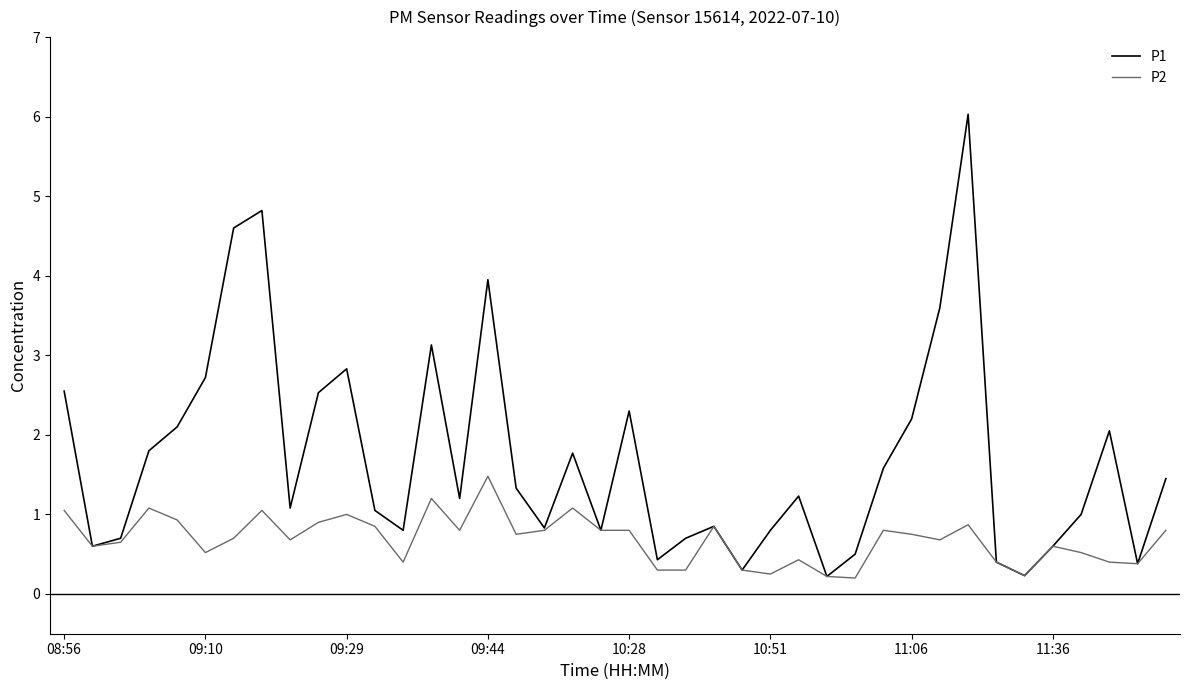

Which series has the largest range (max minus min)?

P1